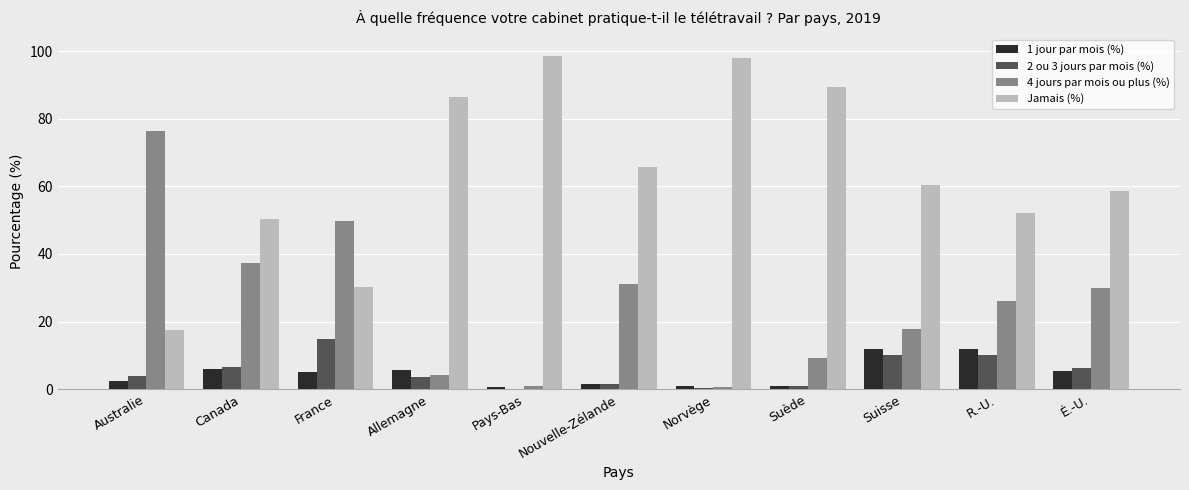

At which label is Jamais (%) closest to 57?

É.-U.